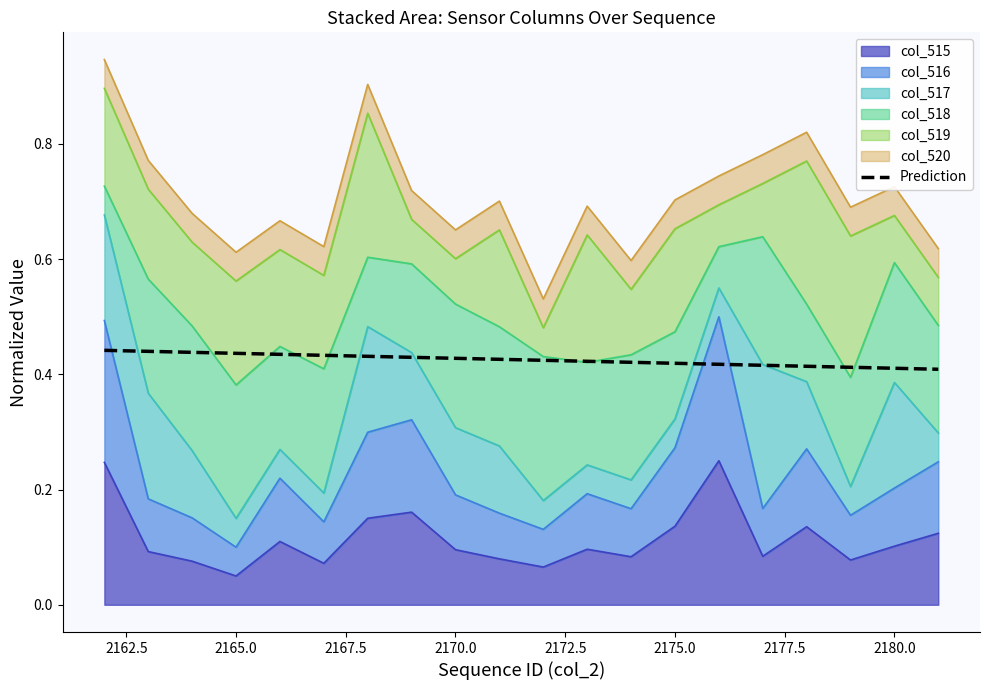

True or false: the data shows 0.4 at 2170.0.

True